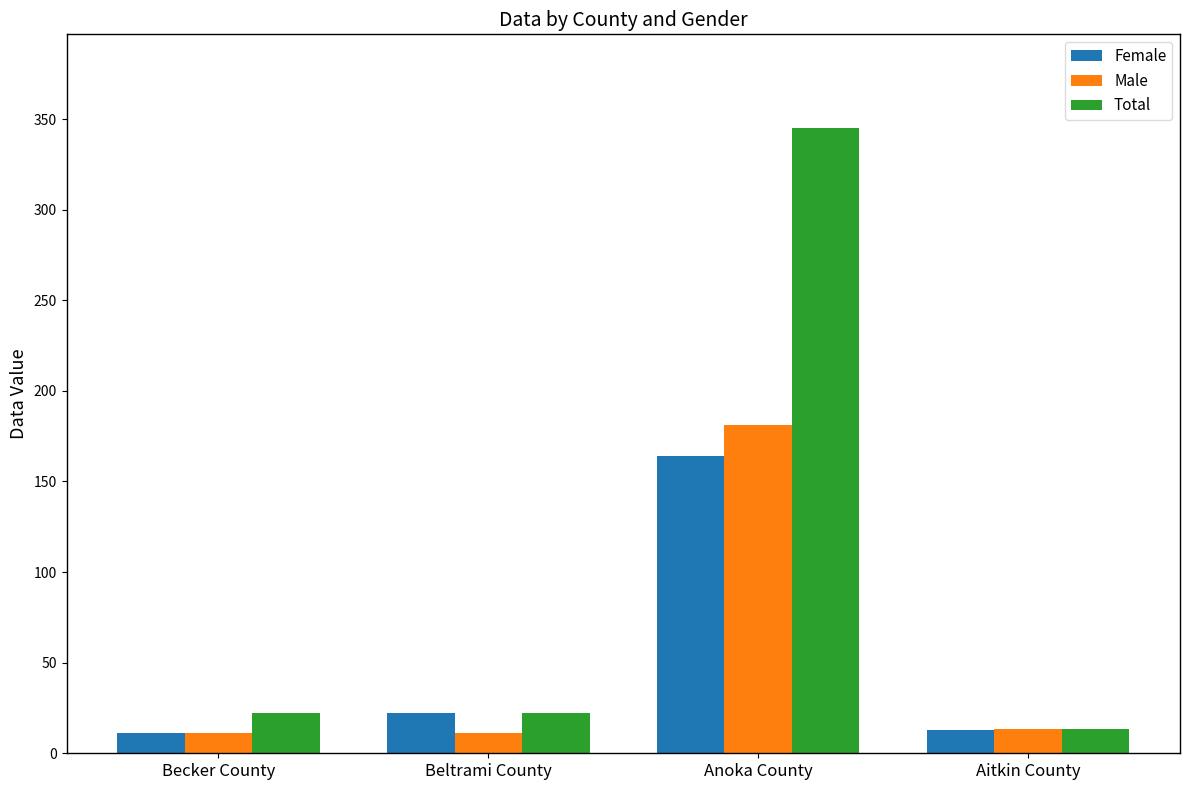

Reading right to left, list all the values displayed in this chart.

Female: Aitkin County=13.1	Anoka County=164.0	Beltrami County=22.0	Becker County=11.0
Male: Aitkin County=13.3	Anoka County=181.0	Beltrami County=11.0	Becker County=11.0
Total: Aitkin County=13.2	Anoka County=345.0	Beltrami County=22.0	Becker County=22.0